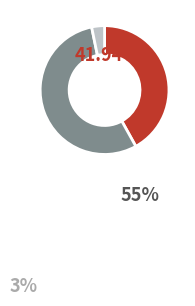

Is there a majority slice in this chart?

Yes